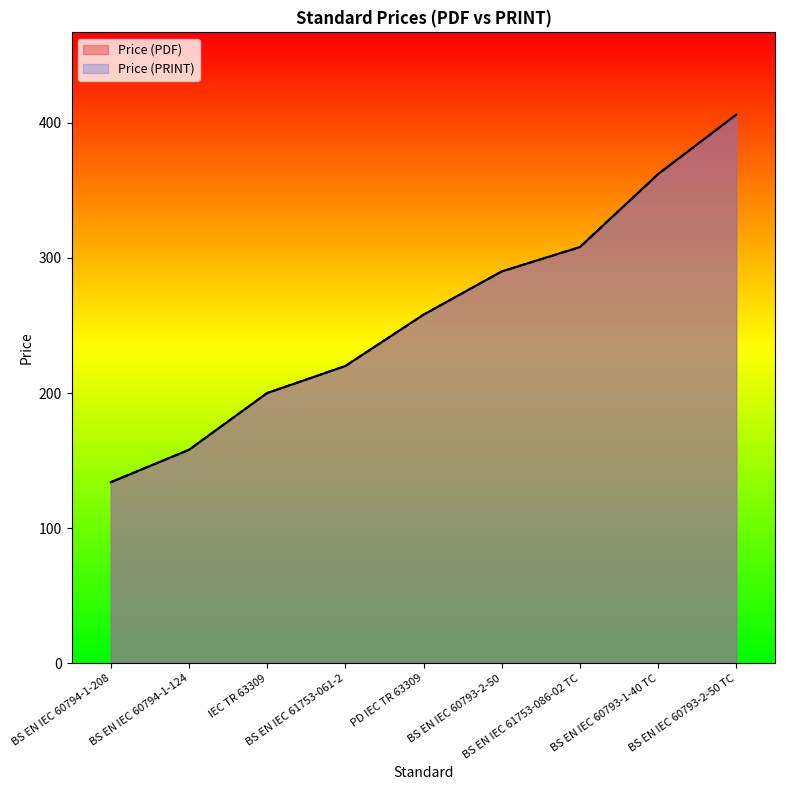

Reading left to right, extract all data points from this chart.

Price (PDF): BS EN IEC 60794-1-208=134	BS EN IEC 60794-1-124=158	IEC TR 63309=200	BS EN IEC 61753-061-2=220	PD IEC TR 63309=258	BS EN IEC 60793-2-50=290	BS EN IEC 61753-086-02 TC=308	BS EN IEC 60793-1-40 TC=362	BS EN IEC 60793-2-50 TC=406
Price (PRINT): BS EN IEC 60794-1-208=134	BS EN IEC 60794-1-124=158	IEC TR 63309=200	BS EN IEC 61753-061-2=220	PD IEC TR 63309=258	BS EN IEC 60793-2-50=290	BS EN IEC 61753-086-02 TC=308	BS EN IEC 60793-1-40 TC=362	BS EN IEC 60793-2-50 TC=406